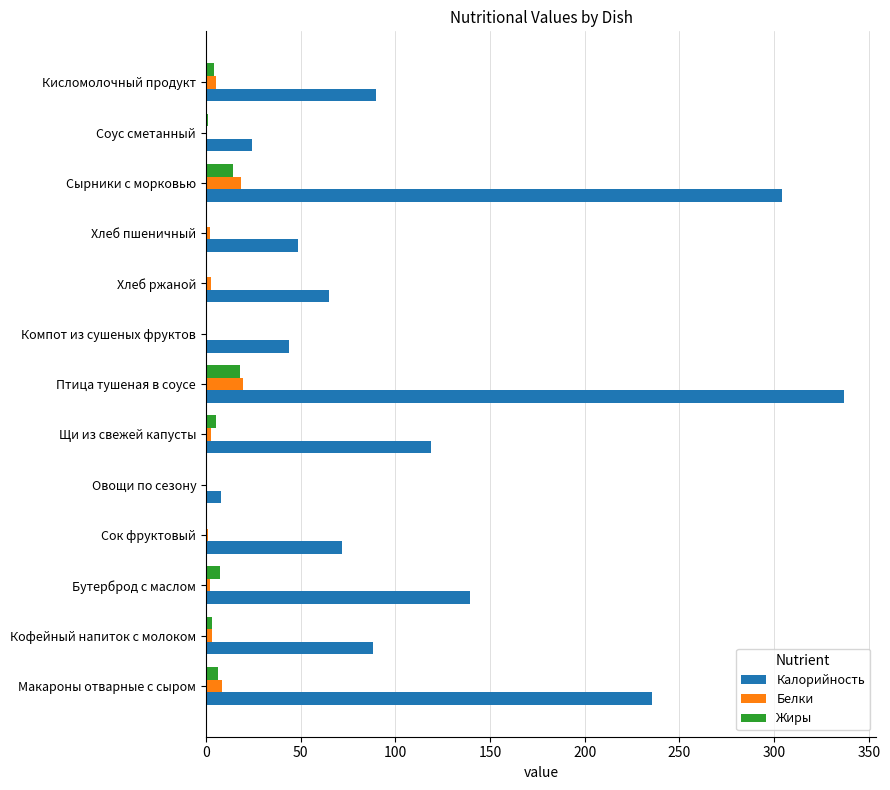

At which label is Калорийность closest to 172?

Бутерброд с маслом